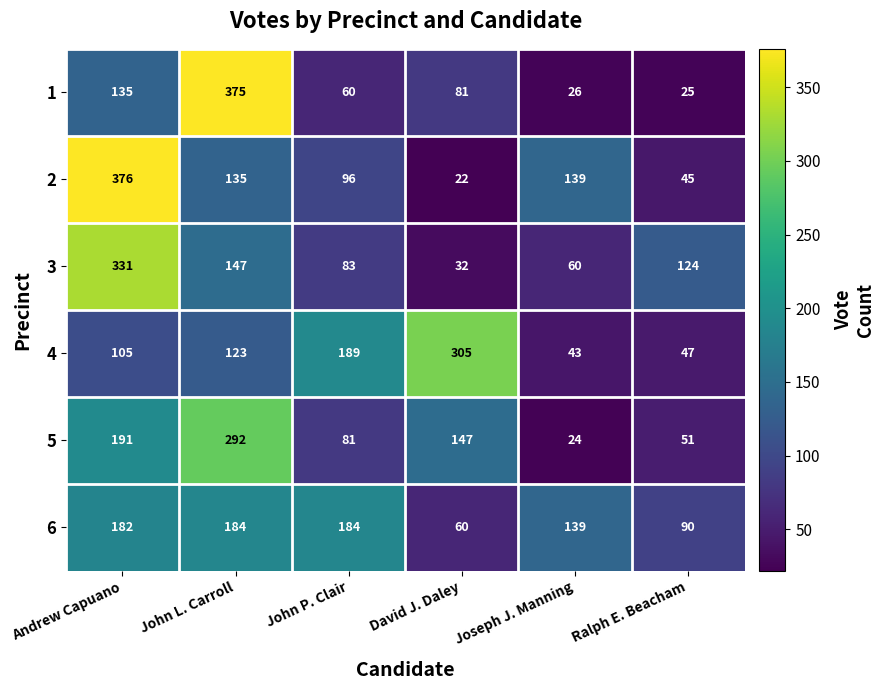

True or false: 5 has a value of 112 at John P. Clair.

False